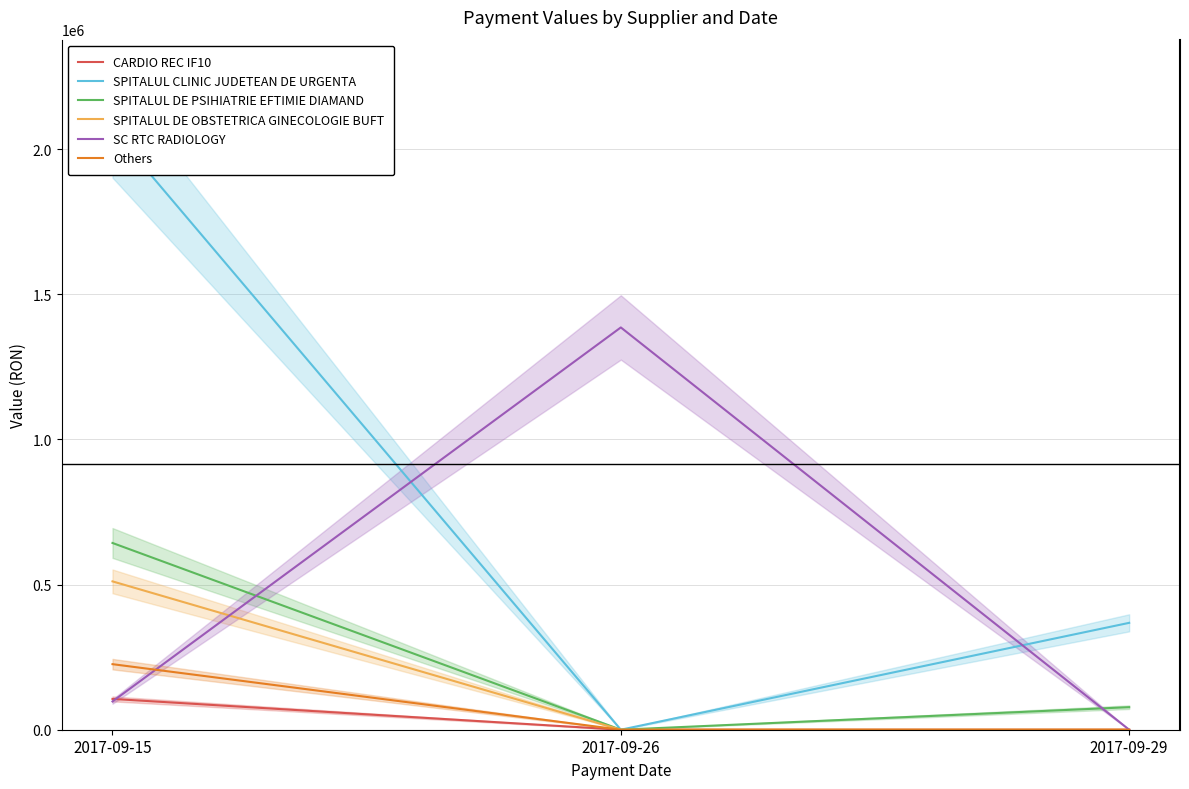

How many values in the SC RTC RADIOLOGY series exceed 97364?

1